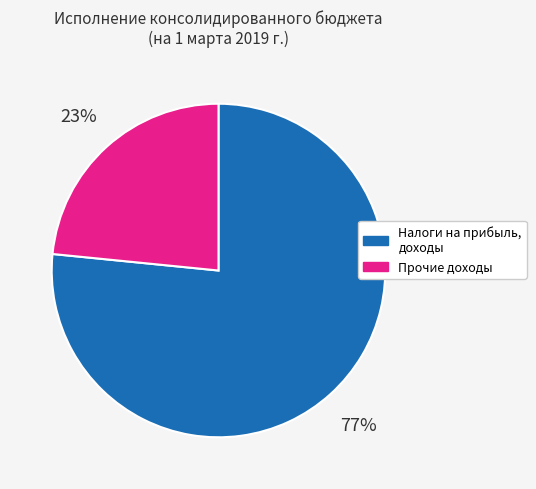

Which has a higher value, Прочие доходы or Налоги на прибыль, доходы?

Налоги на прибыль, доходы